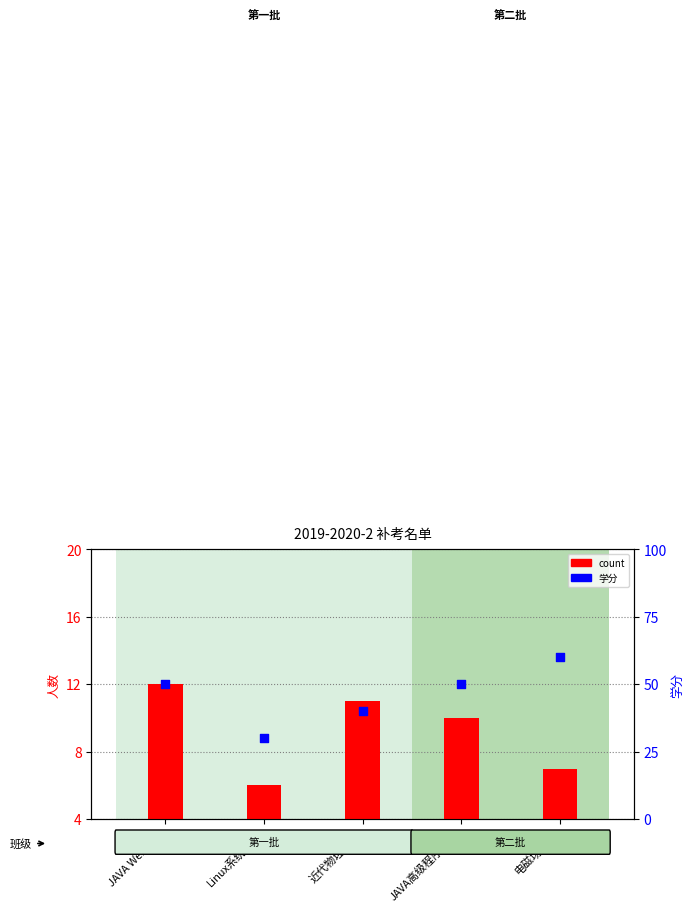

Which series reaches the minimum Y coordinate?

count